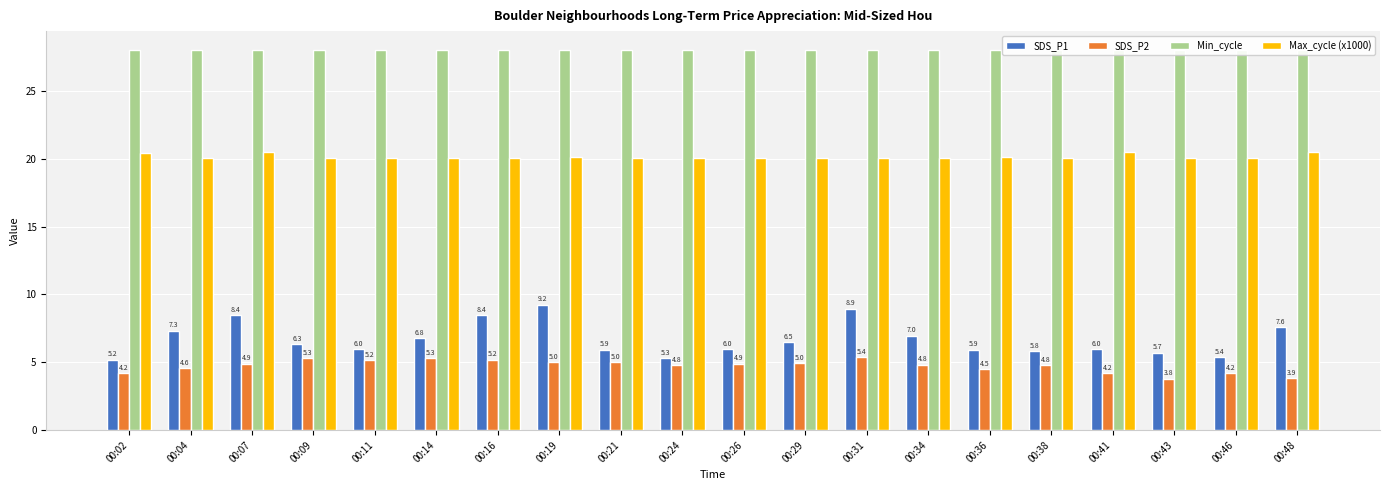

Which series has the largest total across all categories?

Min_cycle